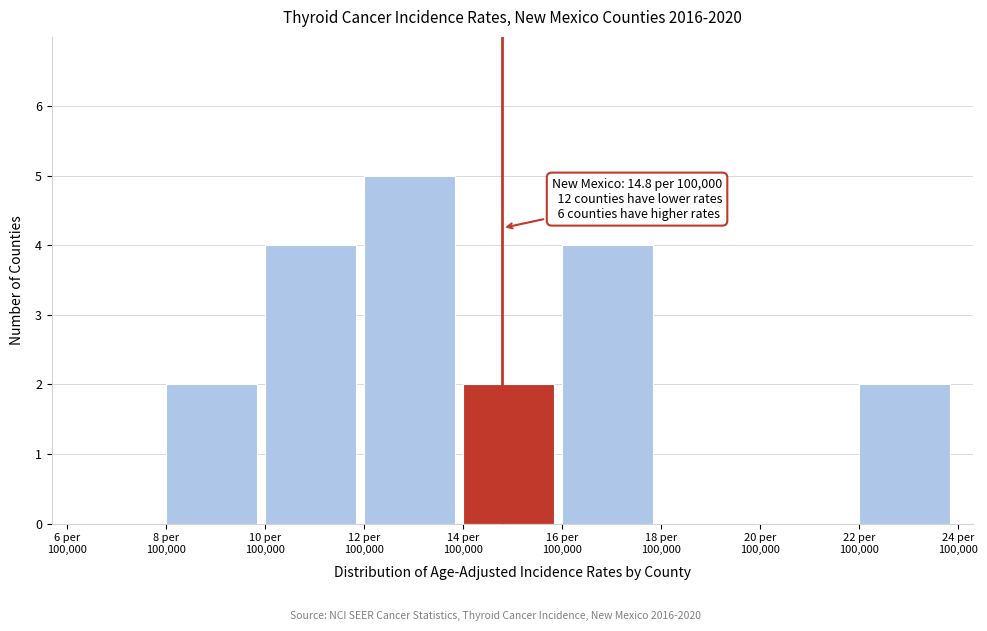

What is the greatest value displayed?

5